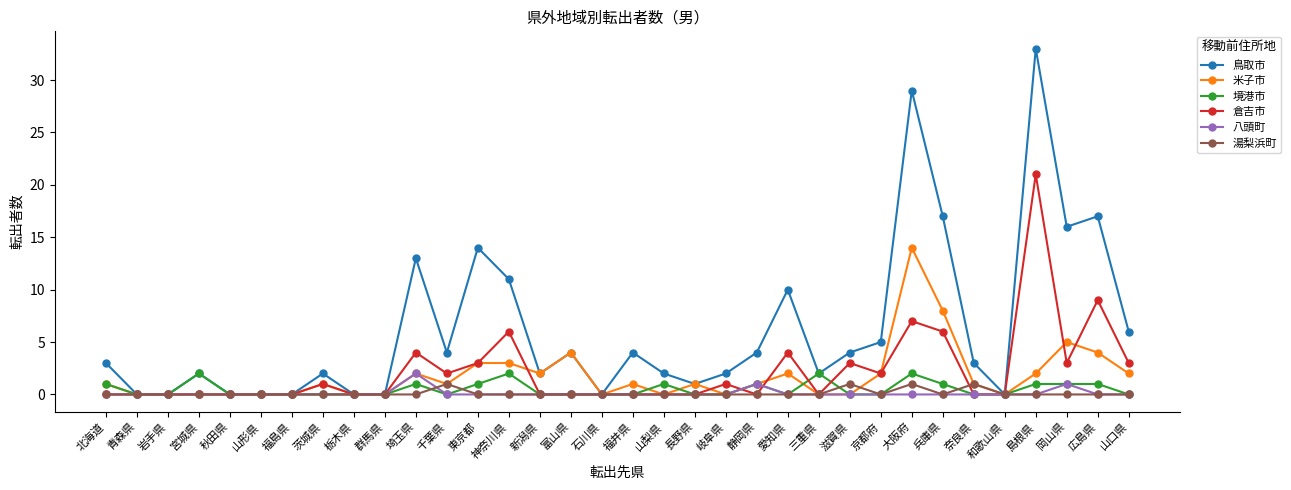

Between 群馬県 and 大阪府, which series saw the biggest shift?

鳥取市